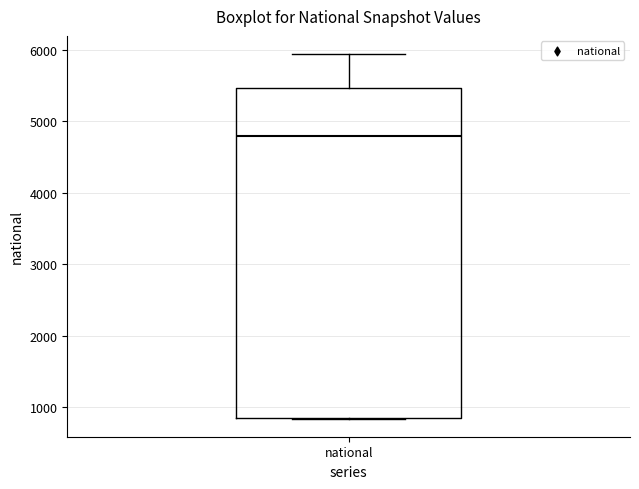

Where does the median line of the box for national sit on the y-axis? The values are not printed on the chart, so give them approximately, as read against the axis.

4800